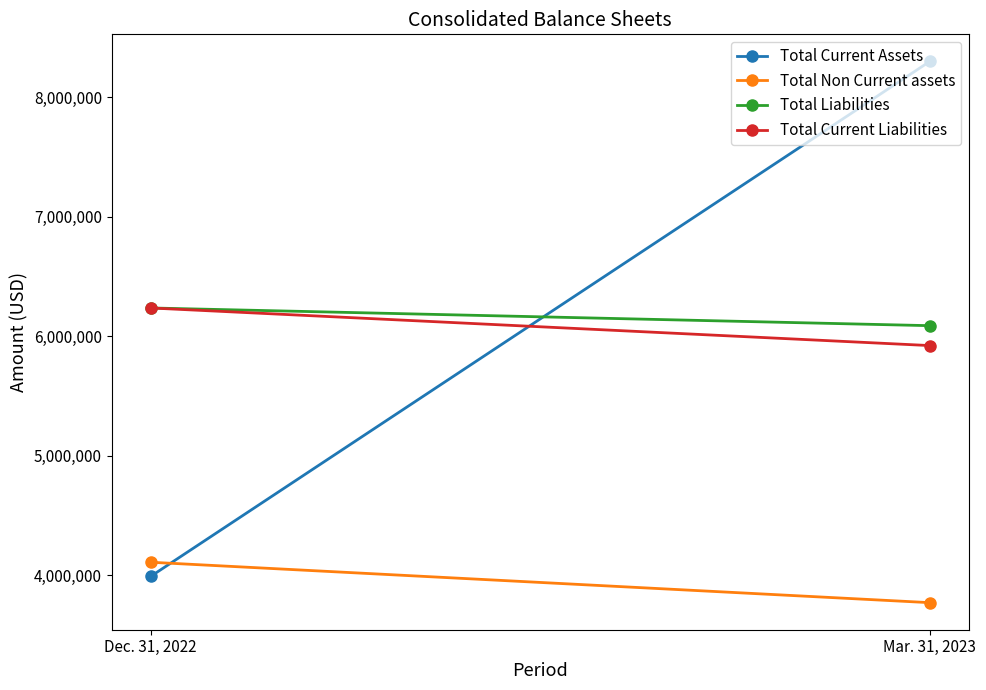

How many Total Current Liabilities values are between 5921480 and 6236132?

2